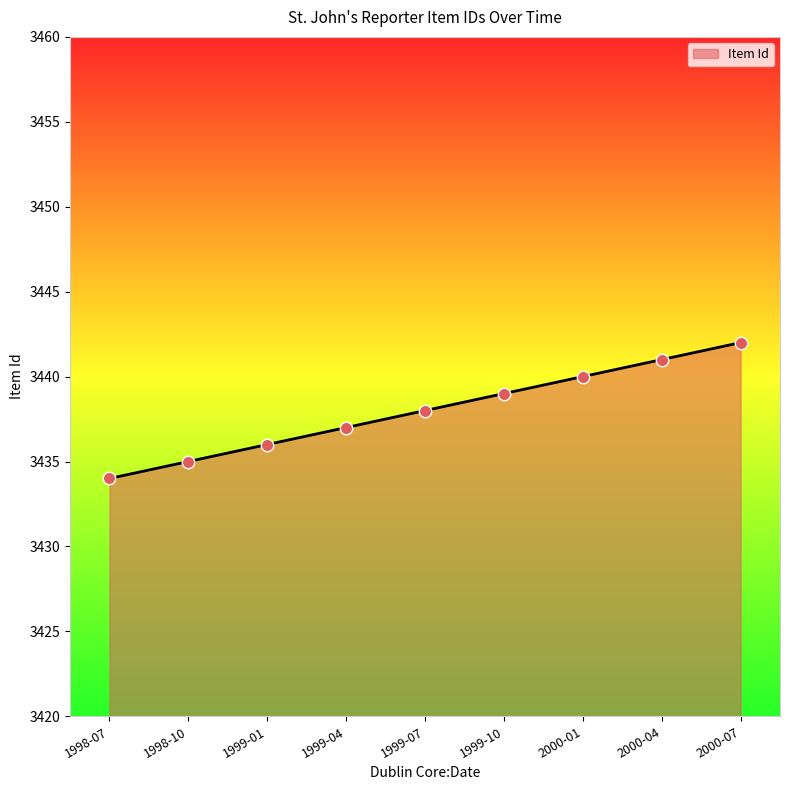

Between 1999-04 and 1999-10, which is larger?

1999-10